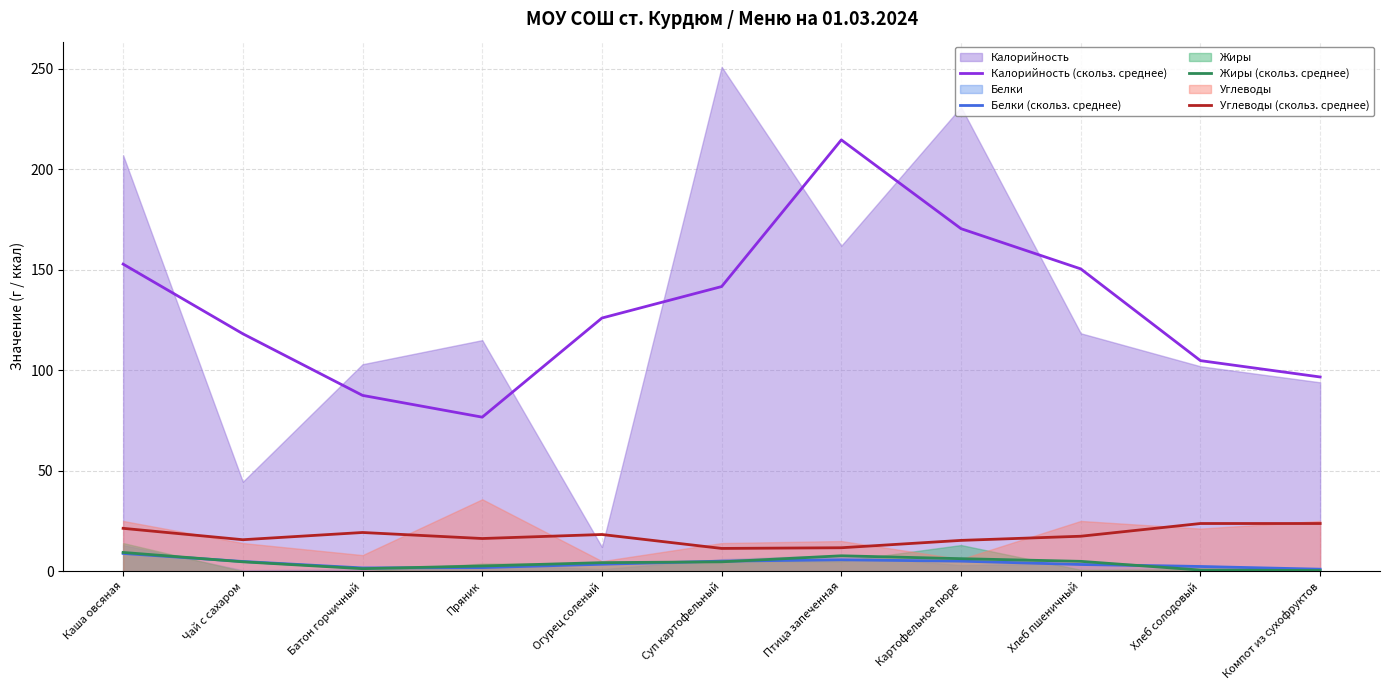

What is the value of the Калорийность (скольз. среднее) point at the 5th from the left?

126.0